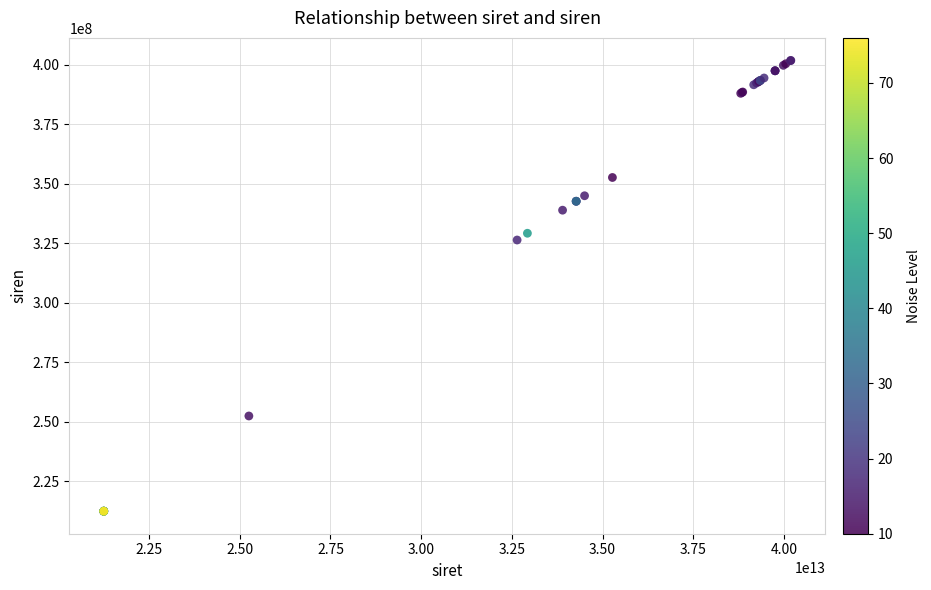

What Y value in the scatter plot is closest to 307195176?

326437068